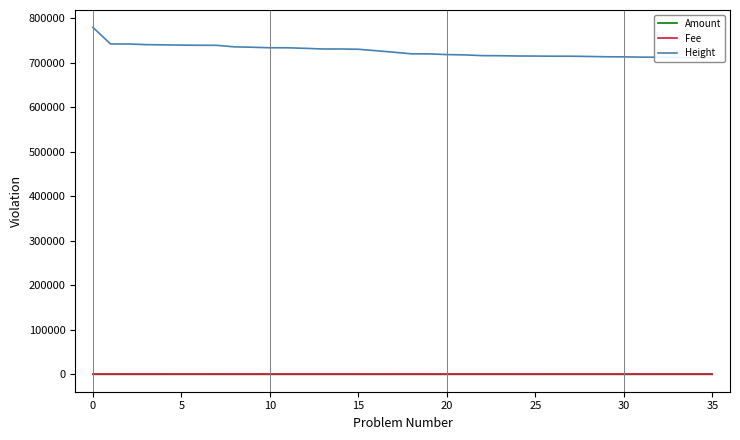

Is the value of Fee at 17 greater than the value of Amount at 29?

No